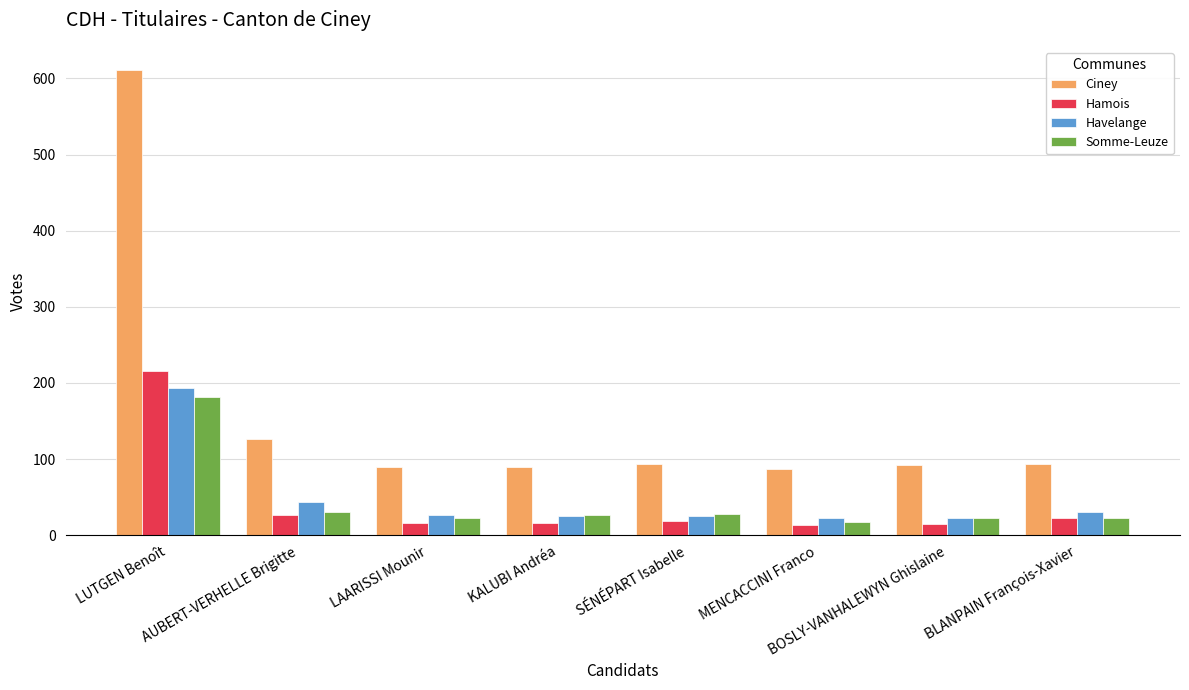

What is the sum of the Hamois values at SÉNÉPART Isabelle and MENCACCINI Franco?

33